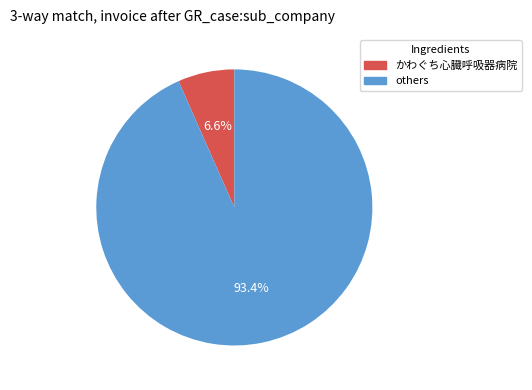

Is there any slice that represents more than half of the pie?

Yes